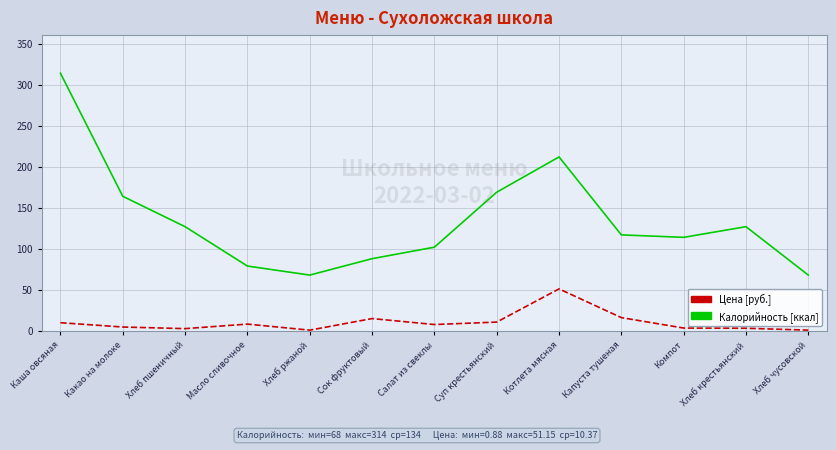

What is the total value across all series at Капуста тушеная?

133.2